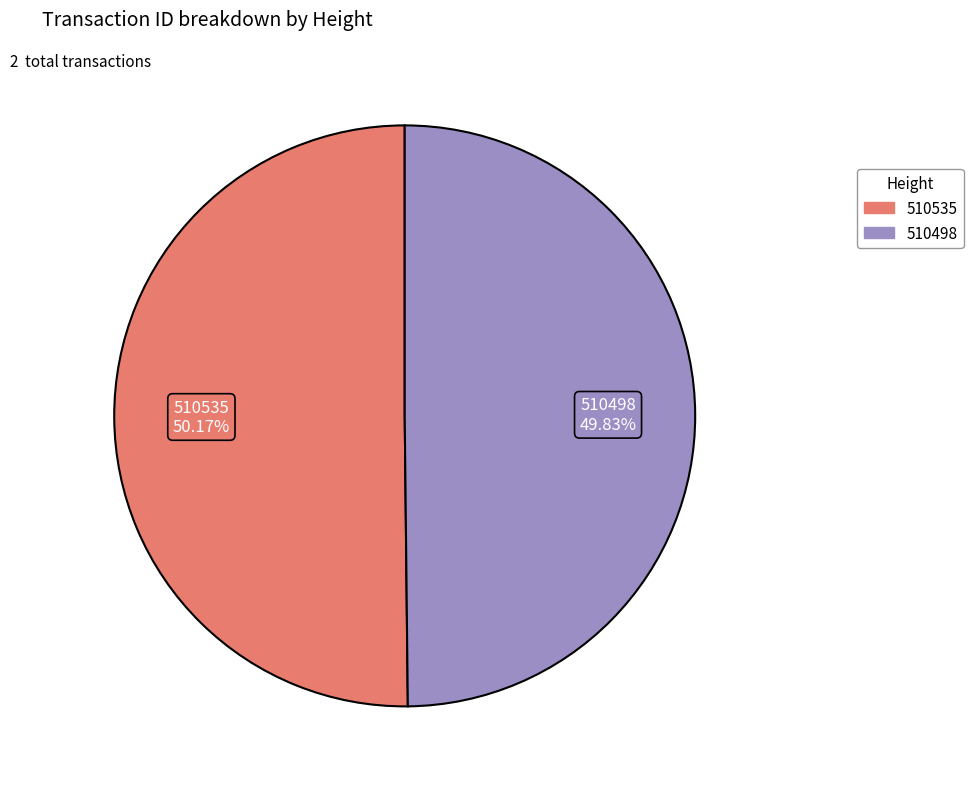

To the nearest percent, what is the combined percentage of 510498 and 510535?

100%